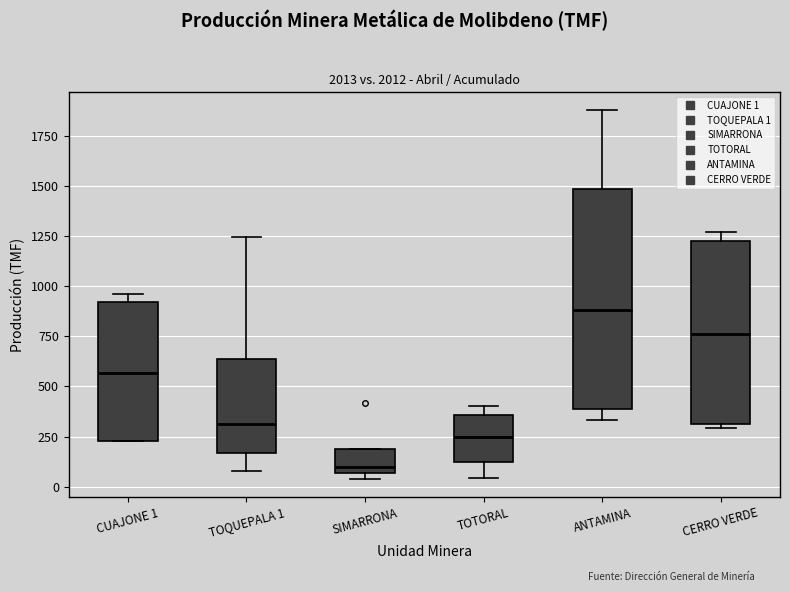

Reading left to right, read every box against the y-axis: the position of its median line, the range the box covers, and the ends of its whiskers. The values are not printed on the chart, so give them approximately, as read against the axis.

CUAJONE 1: median 550, box 250 to 900, whiskers 250 to 950
TOQUEPALA 1: median 300, box 150 to 650, whiskers 100 to 1250
SIMARRONA: median 100, box 50 to 200, whiskers 50 (just below the box's lower edge) to 200
TOTORAL: median 250, box 100 to 350, whiskers 50 to 400
ANTAMINA: median 900, box 400 to 1500, whiskers 350 to 1900
CERRO VERDE: median 750, box 300 to 1250, whiskers 300 (just below the box's lower edge) to 1250 (just above the box's upper edge)